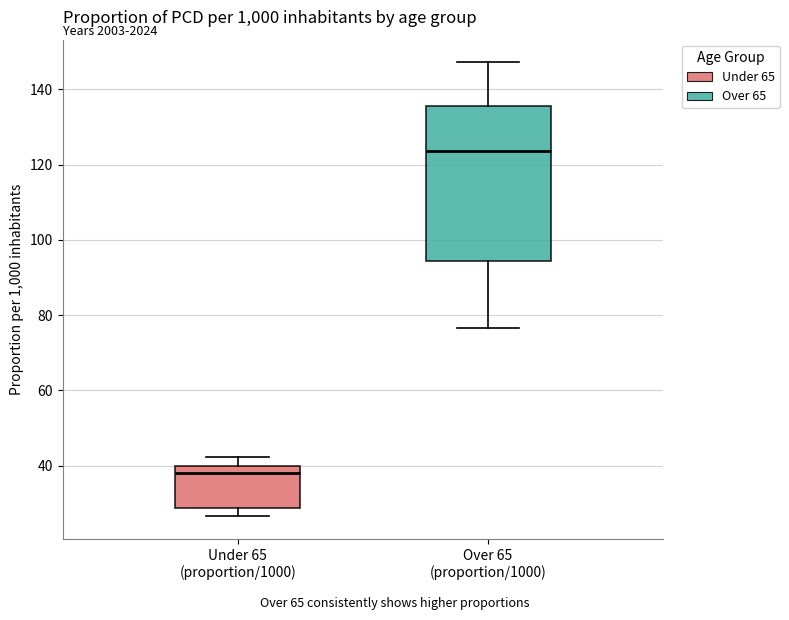

Where does the lower whisker of the box for Under 65 (proportion/1000) end on the y-axis? The values are not printed on the chart, so give them approximately, as read against the axis.

26